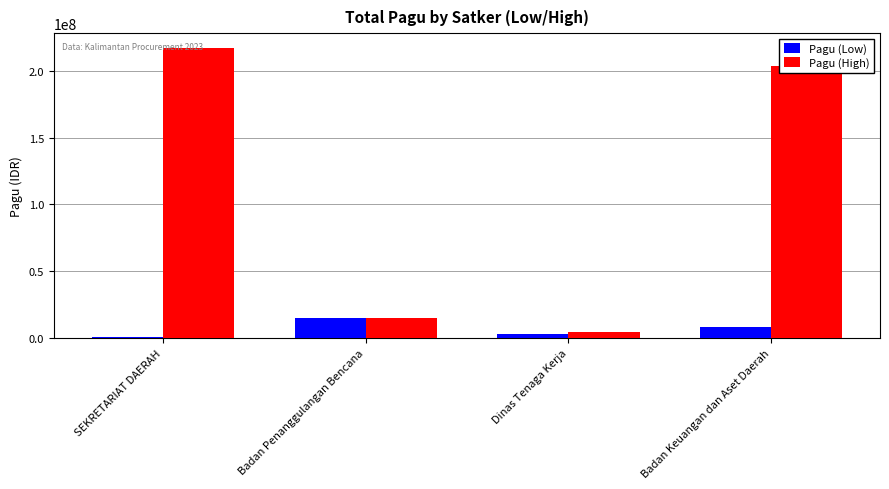

Reading left to right, extract all data points from this chart.

Pagu (Low): 400000	14700000	2679226	7999305
Pagu (High): 217260000	14700000	4279600	203557057